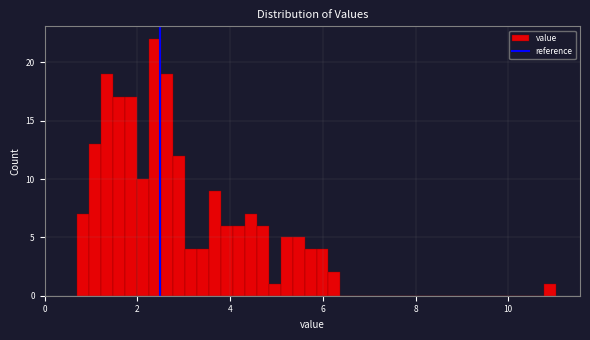

Around what value on the x-axis is the tallest bar? Give the approximate position of its centre, as read against the axis.

2.4